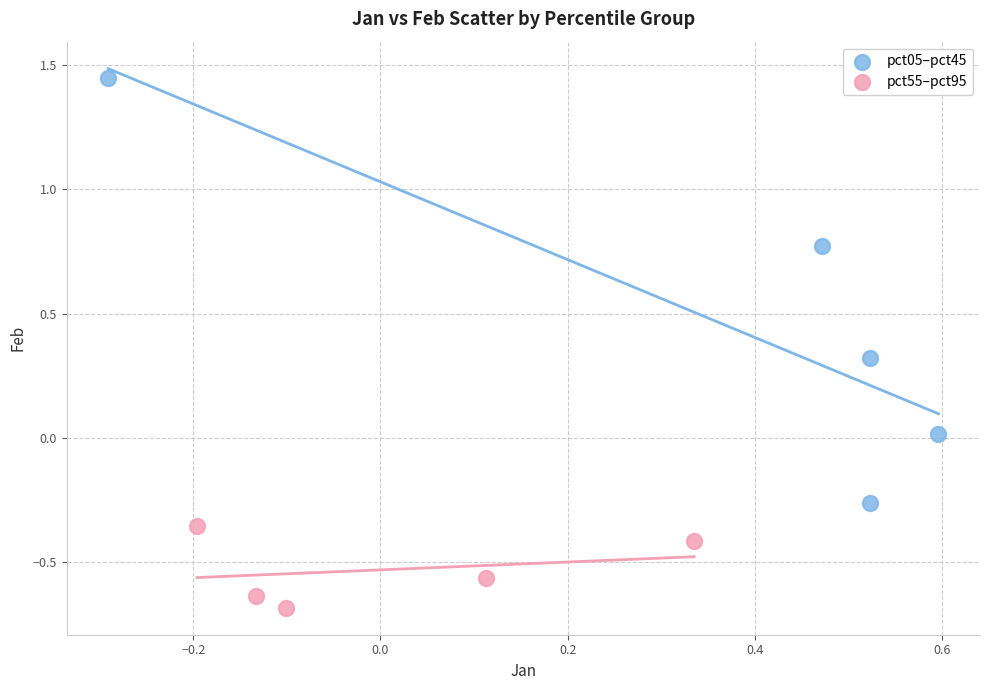

What are all the series names shown in the legend?

pct05–pct45, pct55–pct95